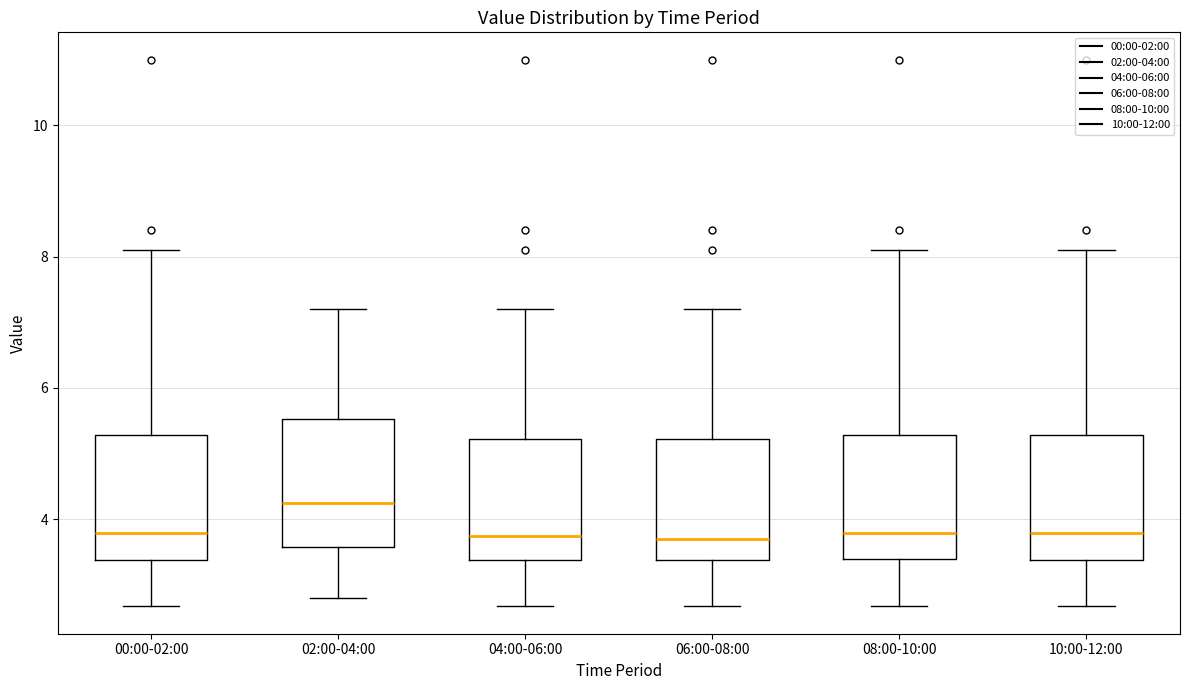

Reading left to right, transcribe this box plot: for each box, give where its median line is, the range the box spans, and where its two whiskers end, as read against the y-axis. The values are not printed on the chart, so give them approximately, as read against the axis.

00:00-02:00: median 3.8, box 3.4 to 5.2, whiskers 2.6 to 8.2
02:00-04:00: median 4.2, box 3.6 to 5.6, whiskers 2.8 to 7.2
04:00-06:00: median 3.8, box 3.4 to 5.2, whiskers 2.6 to 7.2
06:00-08:00: median 3.8, box 3.4 to 5.2, whiskers 2.6 to 7.2
08:00-10:00: median 3.8, box 3.4 to 5.2, whiskers 2.6 to 8.2
10:00-12:00: median 3.8, box 3.4 to 5.2, whiskers 2.6 to 8.2